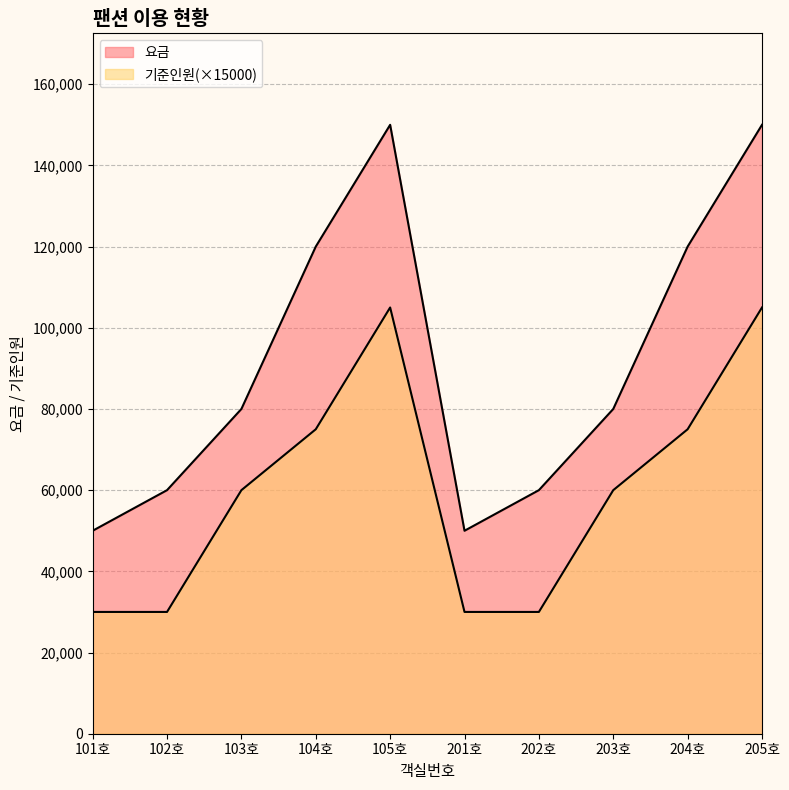

What is the difference between the second highest and second lowest values in the 요금 series?

100000